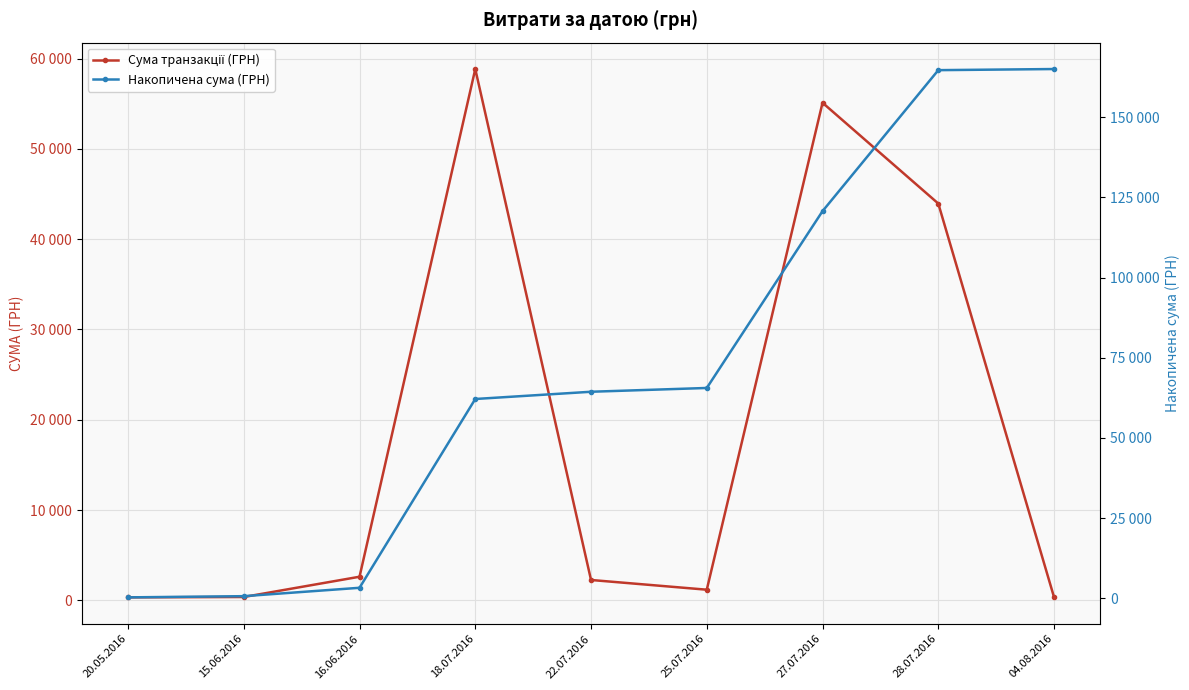

Rank the series at 04.08.2016 from lowest to highest value.

Сума транзакції (ГРН), Накопичена сума (ГРН)